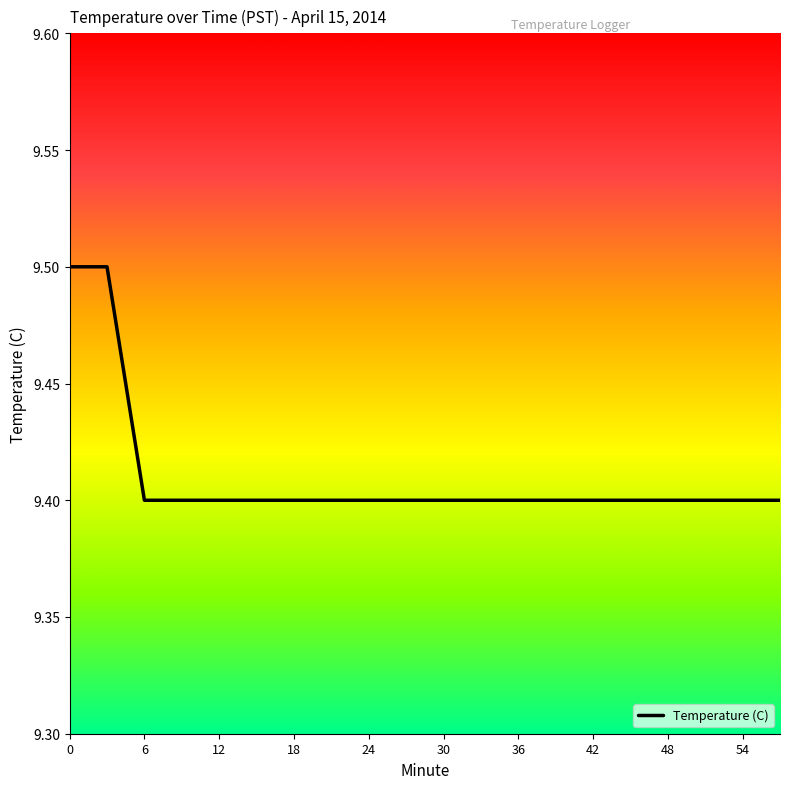

What is the smallest value displayed?

9.4